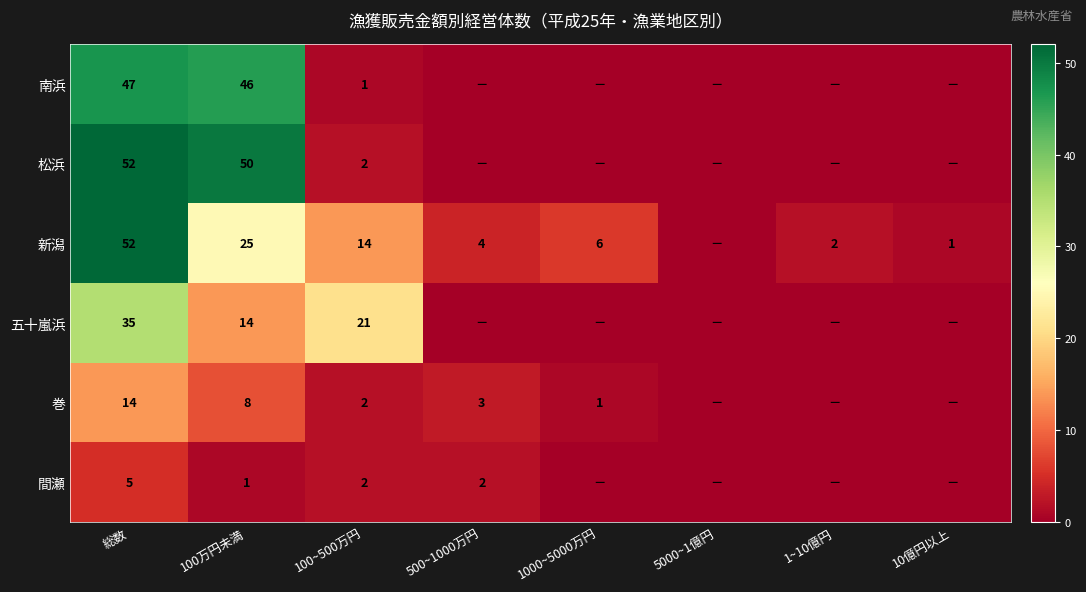

At which category is the sum across all series the highest?

総数